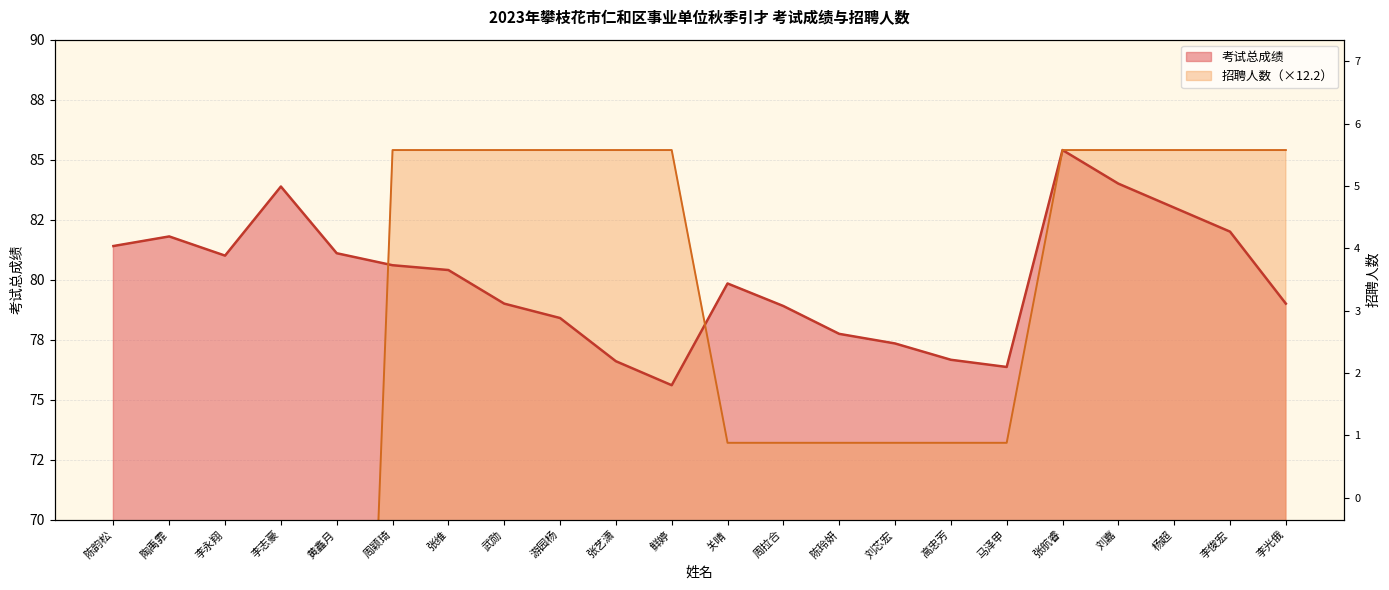

What is the sum of all 考试总成绩 values?

1760.0